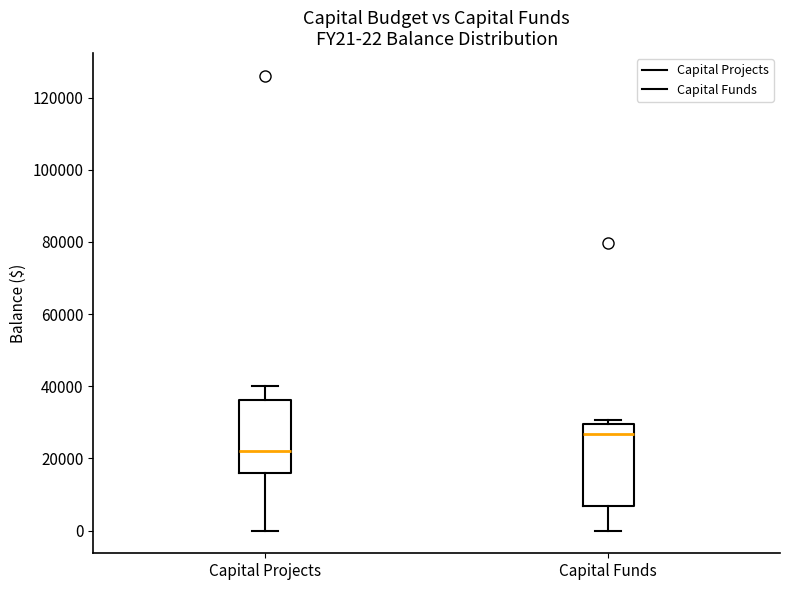

Which box is the tallest, from its lower edge to its upper edge?

Capital Funds